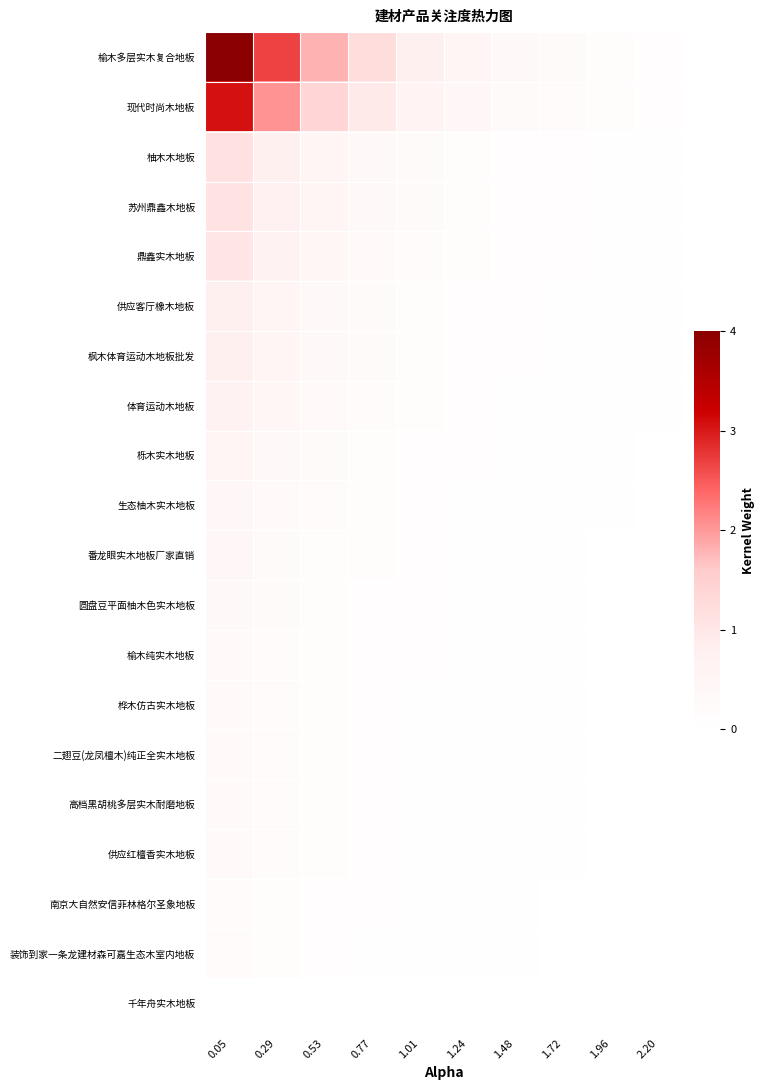

Reading left to right, what are all the values shown in this chart?

榆木多层实木复合地板: 0.05=4.0	0.29=2.7	0.53=1.8	0.77=1.2	1.01=0.8	1.24=0.5	1.48=0.4	1.72=0.2	1.96=0.2	2.20=0.1
现代时尚木地板: 0.05=3.1	0.29=2.1	0.53=1.4	0.77=0.9	1.01=0.6	1.24=0.4	1.48=0.3	1.72=0.2	1.96=0.1	2.20=0.1
柚木木地板: 0.05=1.1	0.29=0.8	0.53=0.5	0.77=0.3	1.01=0.2	1.24=0.2	1.48=0.1	1.72=0.1	1.96=0.0	2.20=0.0
苏州鼎鑫木地板: 0.05=1.1	0.29=0.7	0.53=0.5	0.77=0.3	1.01=0.2	1.24=0.1	1.48=0.1	1.72=0.1	1.96=0.0	2.20=0.0
鼎鑫实木地板: 0.05=1.0	0.29=0.7	0.53=0.5	0.77=0.3	1.01=0.2	1.24=0.1	1.48=0.1	1.72=0.1	1.96=0.0	2.20=0.0
供应客厅橡木地板: 0.05=0.8	0.29=0.5	0.53=0.4	0.77=0.2	1.01=0.2	1.24=0.1	1.48=0.1	1.72=0.0	1.96=0.0	2.20=0.0
枫木体育运动木地板批发: 0.05=0.8	0.29=0.5	0.53=0.4	0.77=0.2	1.01=0.2	1.24=0.1	1.48=0.1	1.72=0.0	1.96=0.0	2.20=0.0
体育运动木地板: 0.05=0.7	0.29=0.4	0.53=0.3	0.77=0.2	1.01=0.1	1.24=0.1	1.48=0.1	1.72=0.0	1.96=0.0	2.20=0.0
栎木实木地板: 0.05=0.5	0.29=0.3	0.53=0.2	0.77=0.2	1.01=0.1	1.24=0.1	1.48=0.0	1.72=0.0	1.96=0.0	2.20=0.0
生态柚木实木地板: 0.05=0.4	0.29=0.3	0.53=0.2	0.77=0.1	1.01=0.1	1.24=0.1	1.48=0.0	1.72=0.0	1.96=0.0	2.20=0.0
番龙眼实木地板厂家直销: 0.05=0.4	0.29=0.3	0.53=0.2	0.77=0.1	1.01=0.1	1.24=0.1	1.48=0.0	1.72=0.0	1.96=0.0	2.20=0.0
圆盘豆平面柚木色实木地板: 0.05=0.4	0.29=0.2	0.53=0.2	0.77=0.1	1.01=0.1	1.24=0.0	1.48=0.0	1.72=0.0	1.96=0.0	2.20=0.0
榆木纯实木地板: 0.05=0.3	0.29=0.2	0.53=0.1	0.77=0.1	1.01=0.1	1.24=0.0	1.48=0.0	1.72=0.0	1.96=0.0	2.20=0.0
桦木仿古实木地板: 0.05=0.3	0.29=0.2	0.53=0.1	0.77=0.1	1.01=0.1	1.24=0.0	1.48=0.0	1.72=0.0	1.96=0.0	2.20=0.0
二翅豆(龙凤檀木)纯正全实木地板: 0.05=0.3	0.29=0.2	0.53=0.1	0.77=0.1	1.01=0.1	1.24=0.0	1.48=0.0	1.72=0.0	1.96=0.0	2.20=0.0
高档黑胡桃多层实木耐磨地板: 0.05=0.3	0.29=0.2	0.53=0.1	0.77=0.1	1.01=0.1	1.24=0.0	1.48=0.0	1.72=0.0	1.96=0.0	2.20=0.0
供应红檀香实木地板: 0.05=0.3	0.29=0.2	0.53=0.1	0.77=0.1	1.01=0.1	1.24=0.0	1.48=0.0	1.72=0.0	1.96=0.0	2.20=0.0
南京大自然安信菲林格尔圣象地板: 0.05=0.2	0.29=0.1	0.53=0.1	0.77=0.1	1.01=0.0	1.24=0.0	1.48=0.0	1.72=0.0	1.96=0.0	2.20=0.0
装饰到家一条龙建材森可嘉生态木室内地板: 0.05=0.2	0.29=0.1	0.53=0.1	0.77=0.1	1.01=0.0	1.24=0.0	1.48=0.0	1.72=0.0	1.96=0.0	2.20=0.0
千年舟实木地板: 0.05=0.0	0.29=0.0	0.53=0.0	0.77=0.0	1.01=0.0	1.24=0.0	1.48=0.0	1.72=0.0	1.96=0.0	2.20=0.0